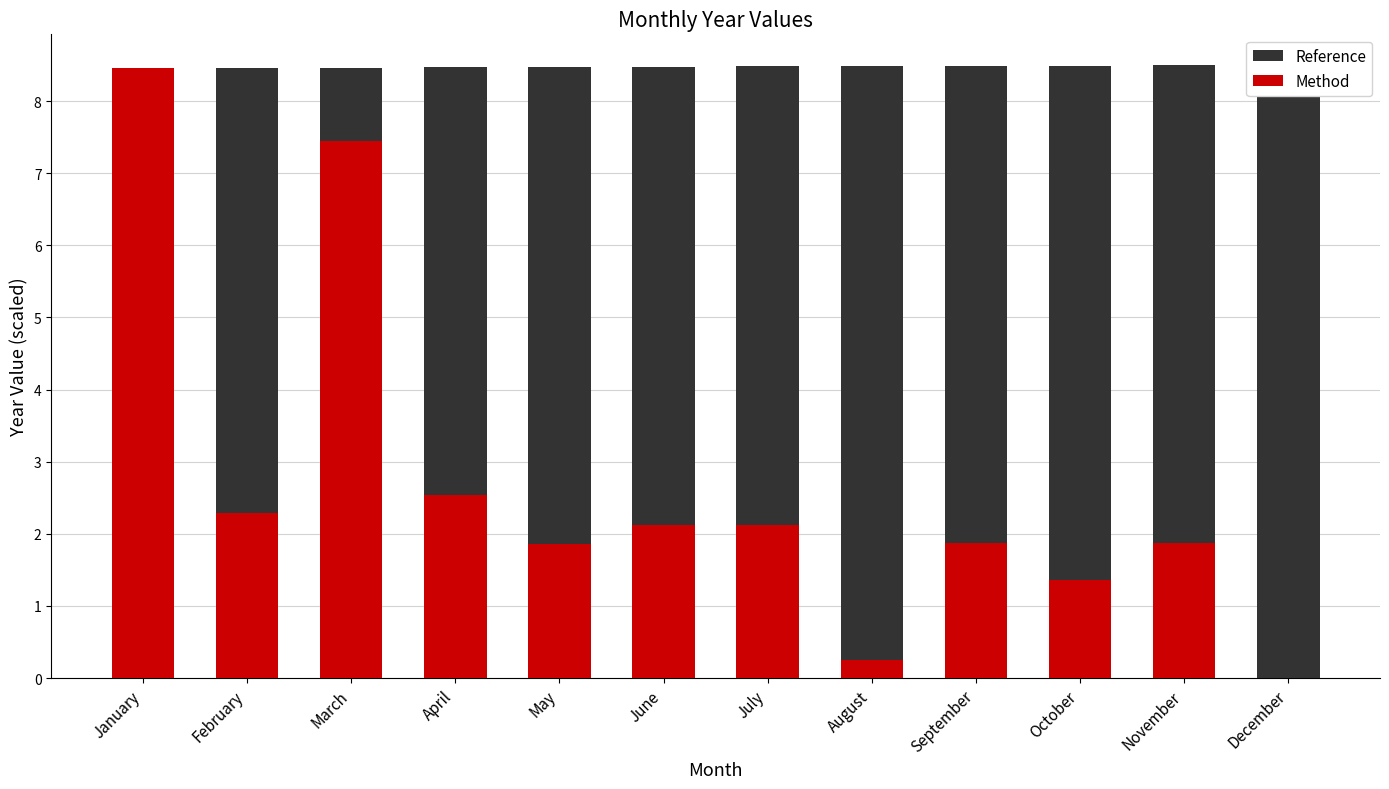

What is the sum of all Method values?

32.2